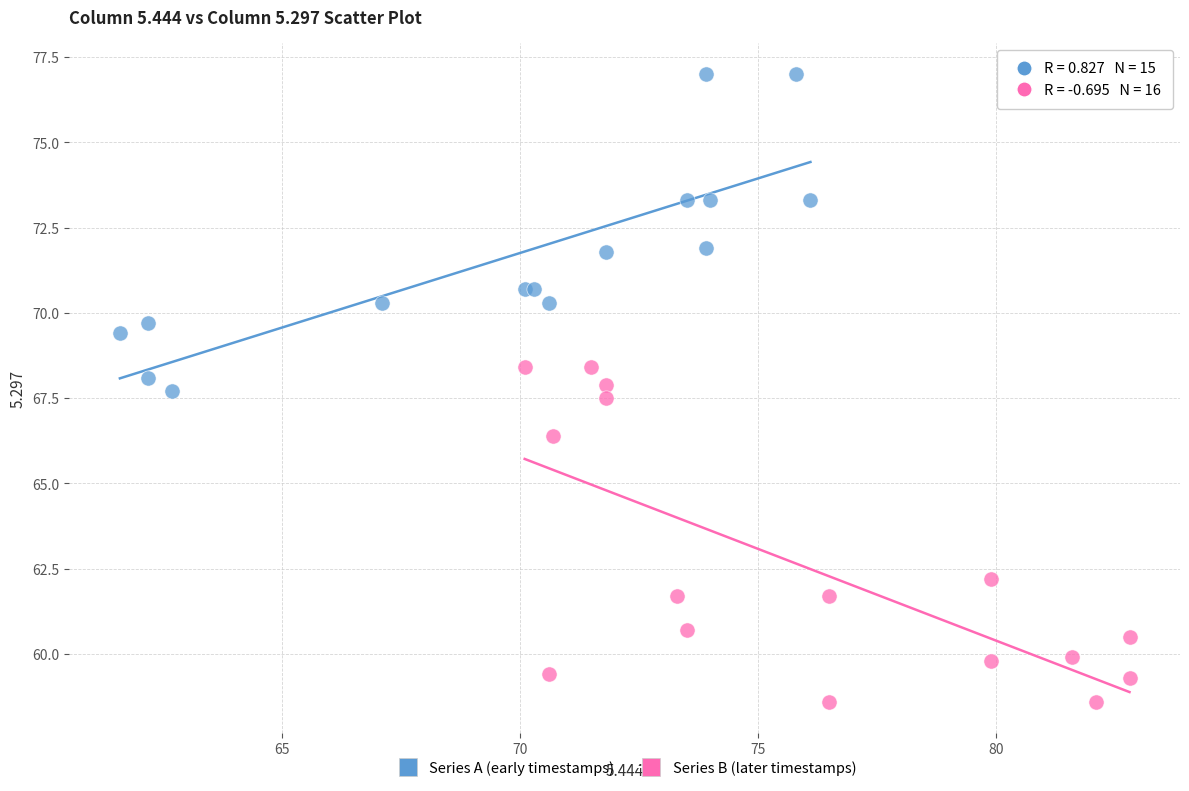

Which series contains the lowest Y value?

Series B (later timestamps)